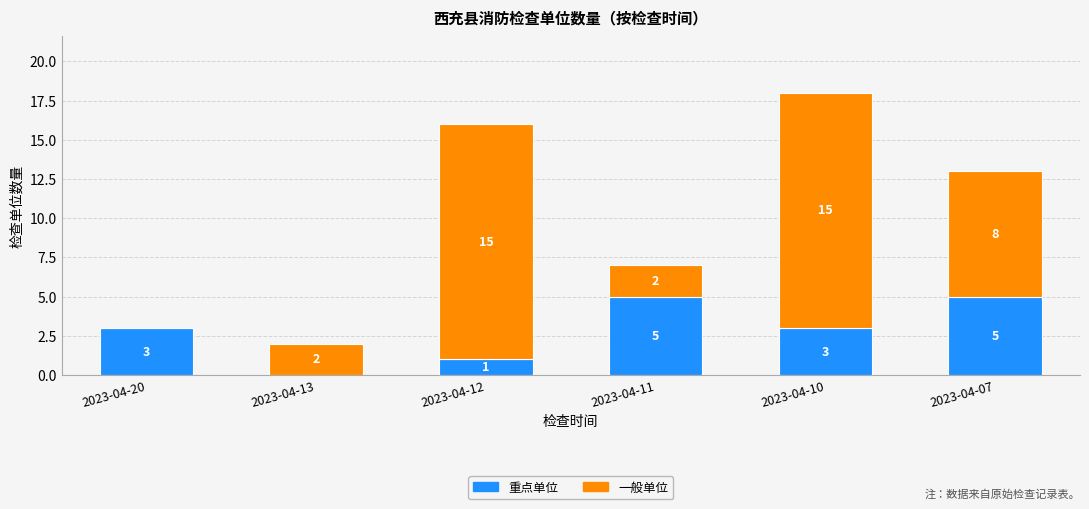

How many 重点单位 values are between 1 and 5?

5